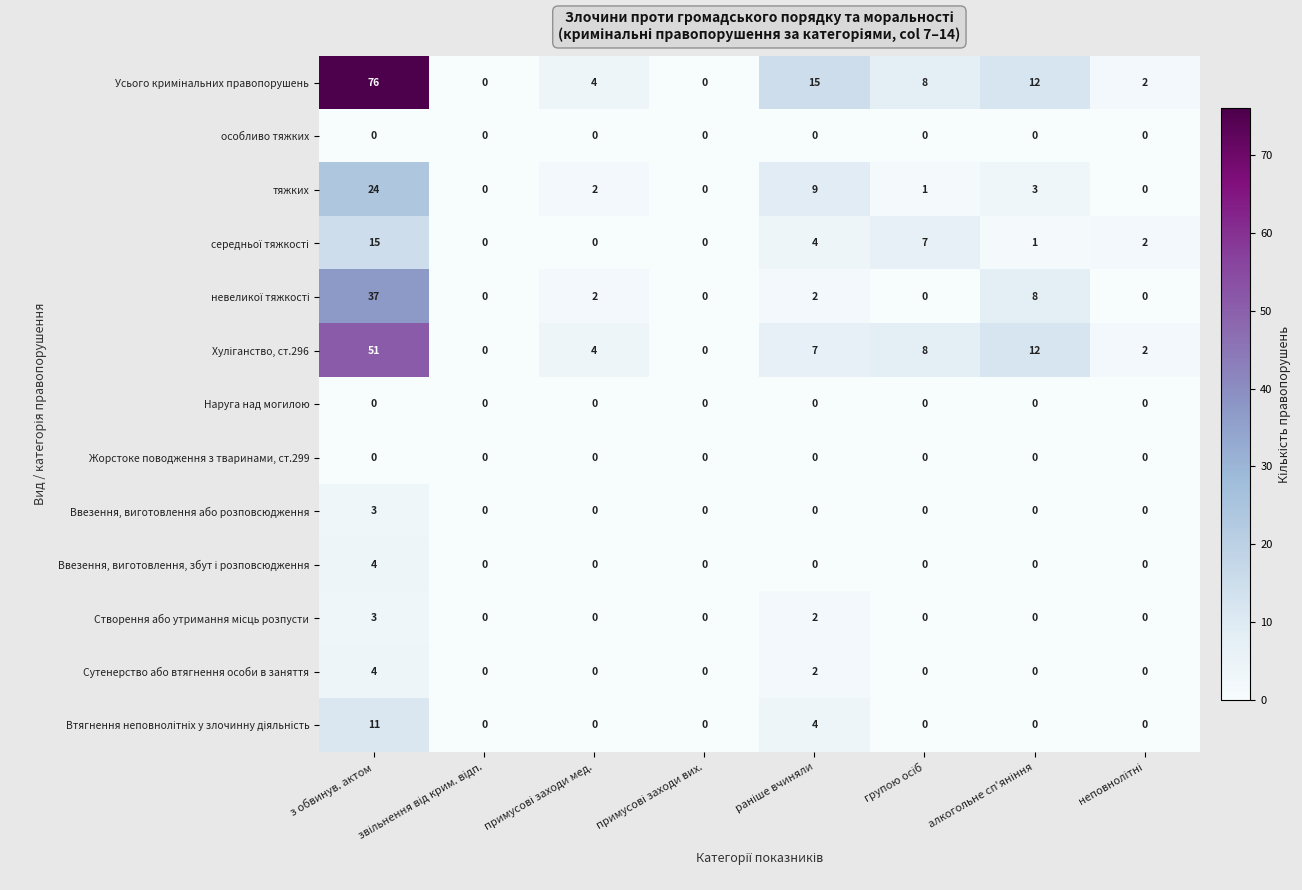

What is the maximum value shown in the chart?

76